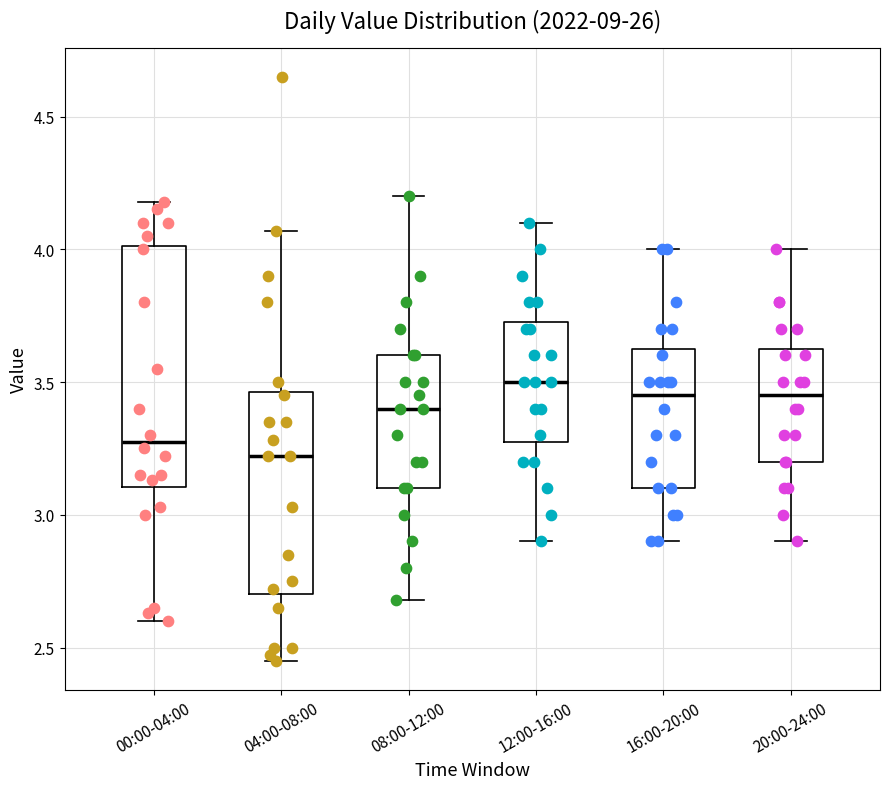

Which box's median line is the lowest?

04:00-08:00